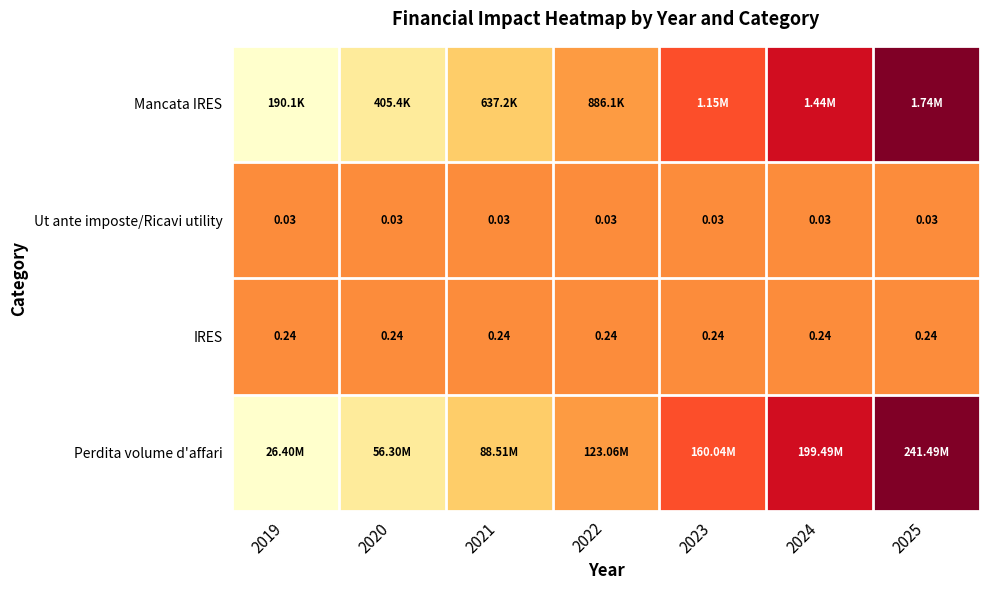

Is the value of IRES at 2024 greater than the value of Ut ante imposte/Ricavi utility at 2019?

Yes